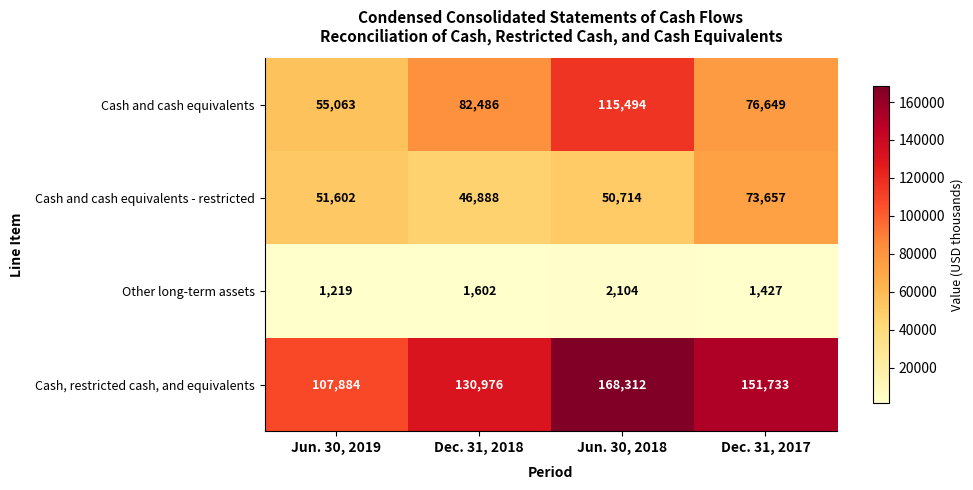

Is it true that Cash, restricted cash, and equivalents equals 168312 at Jun. 30, 2018?

True